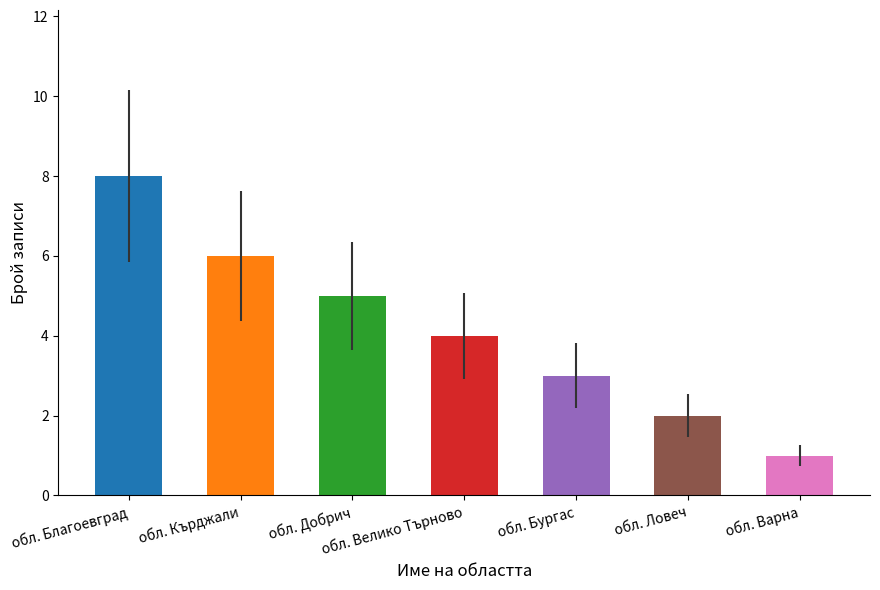

Which has a higher value, обл. Добрич or обл. Варна?

обл. Добрич